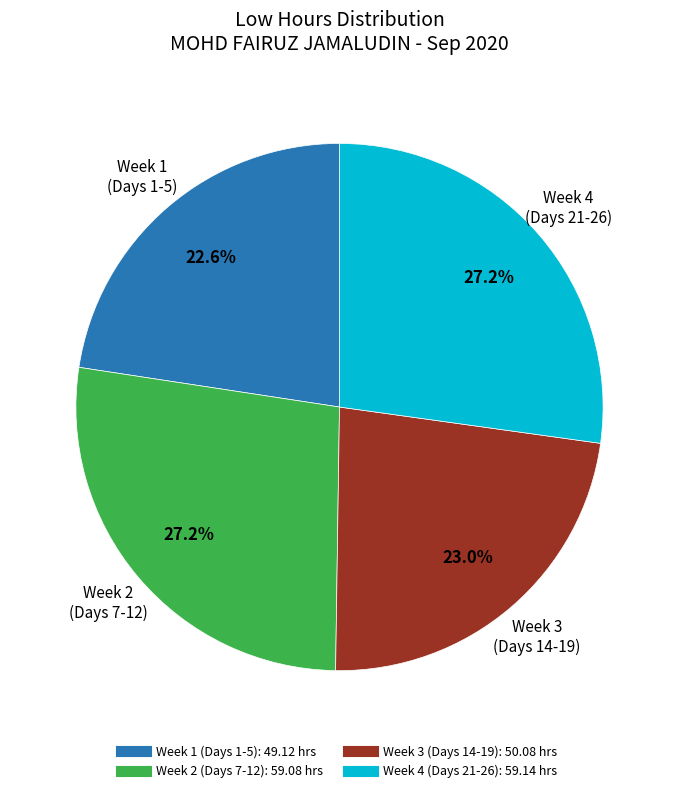

Does any single category account for the majority?

No